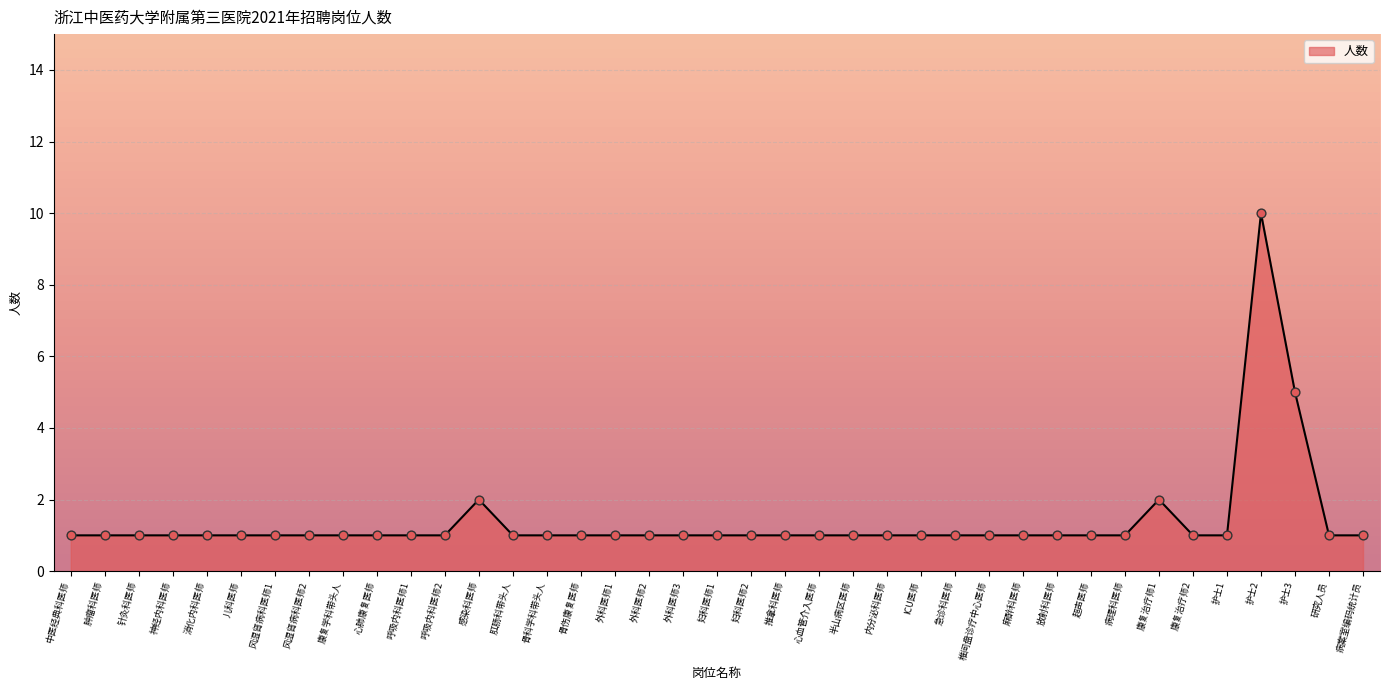

Approximately how many times larger is the value at 感染科医师 compared to 椎间盘诊疗中心医师?

2.0